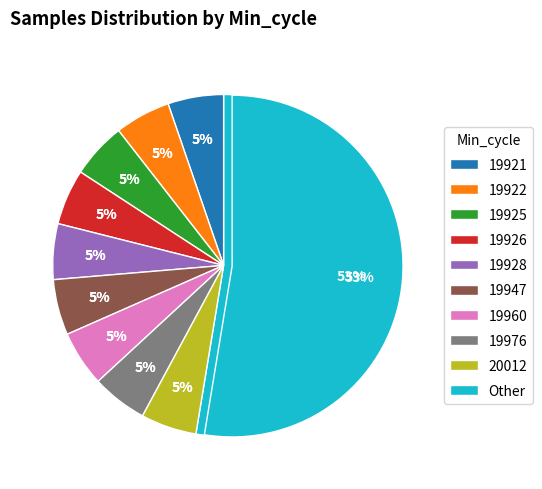

How many slices are in this pie chart?

10